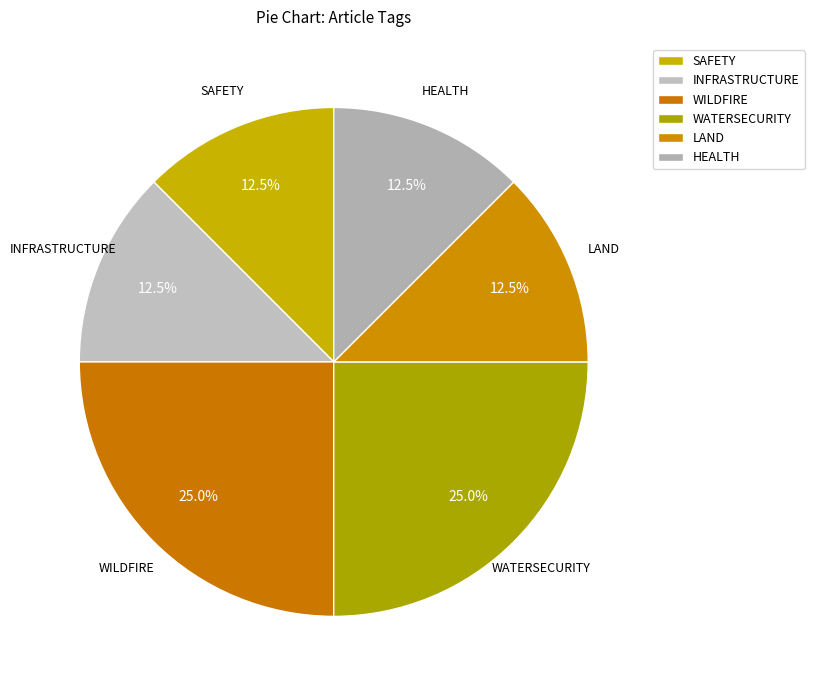

What percentage do WATERSECURITY and INFRASTRUCTURE together represent?

37.5%